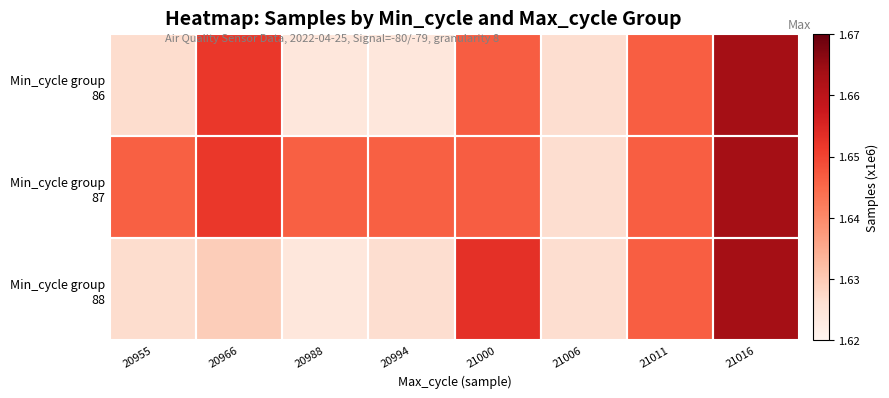

Between 21000 and 21016, which series saw the biggest shift?

Min_cycle group 86